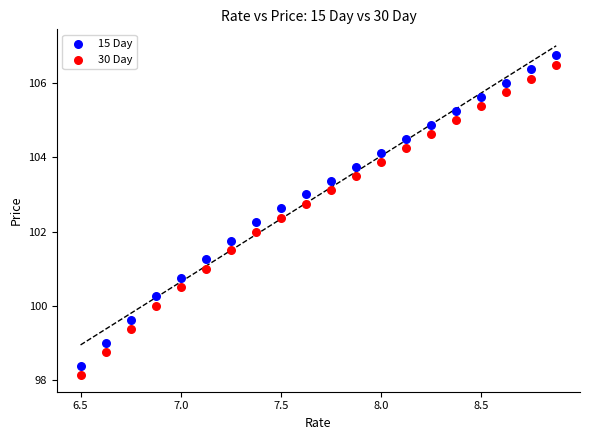

What is the X range (max minus min) for the scatter plot?

2.4